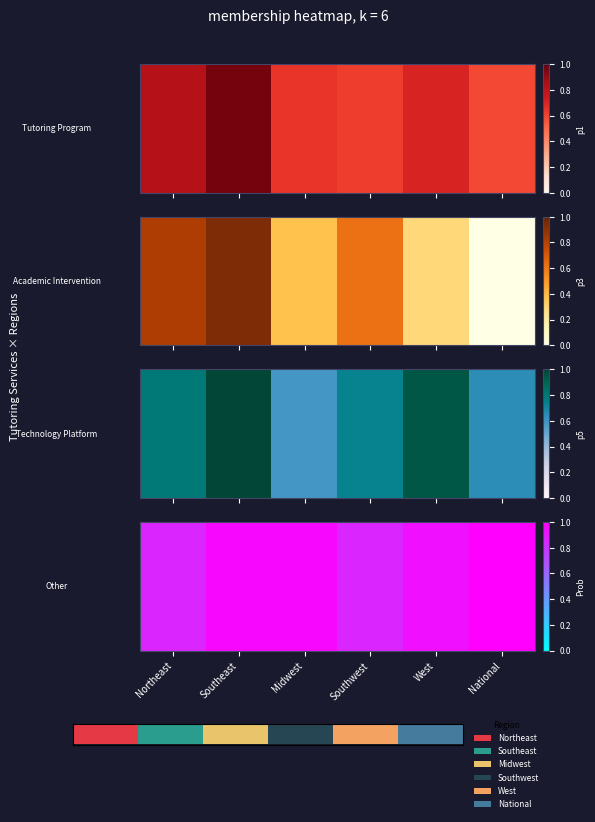

At which category does the chart reach its peak across all series?

National